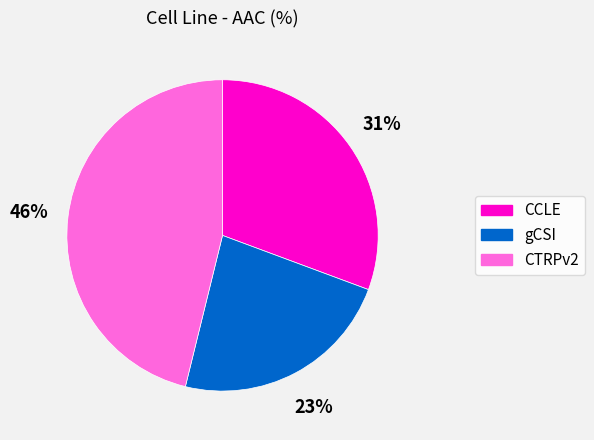

How many segments does this pie chart have?

3